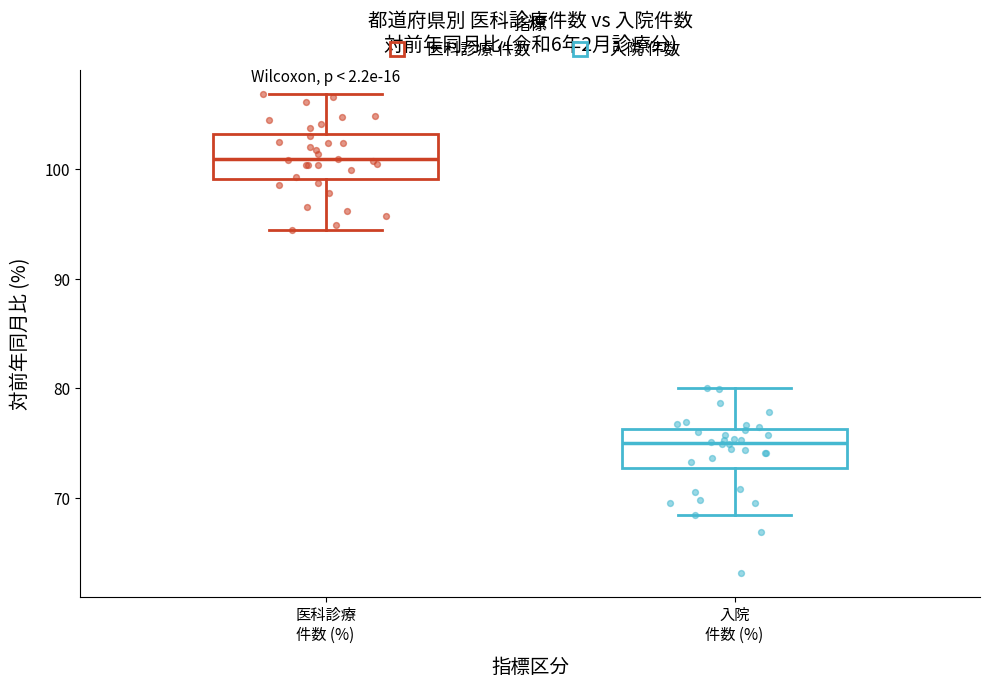

Reading left to right, read every box against the y-axis: the position of its median line, the range the box covers, and the ends of its whiskers. The values are not printed on the chart, so give them approximately, as read against the axis.

医科診療 件数 (%): median 101, box 99 to 103, whiskers 94 to 107
入院 件数 (%): median 75, box 73 to 76, whiskers 68 to 80